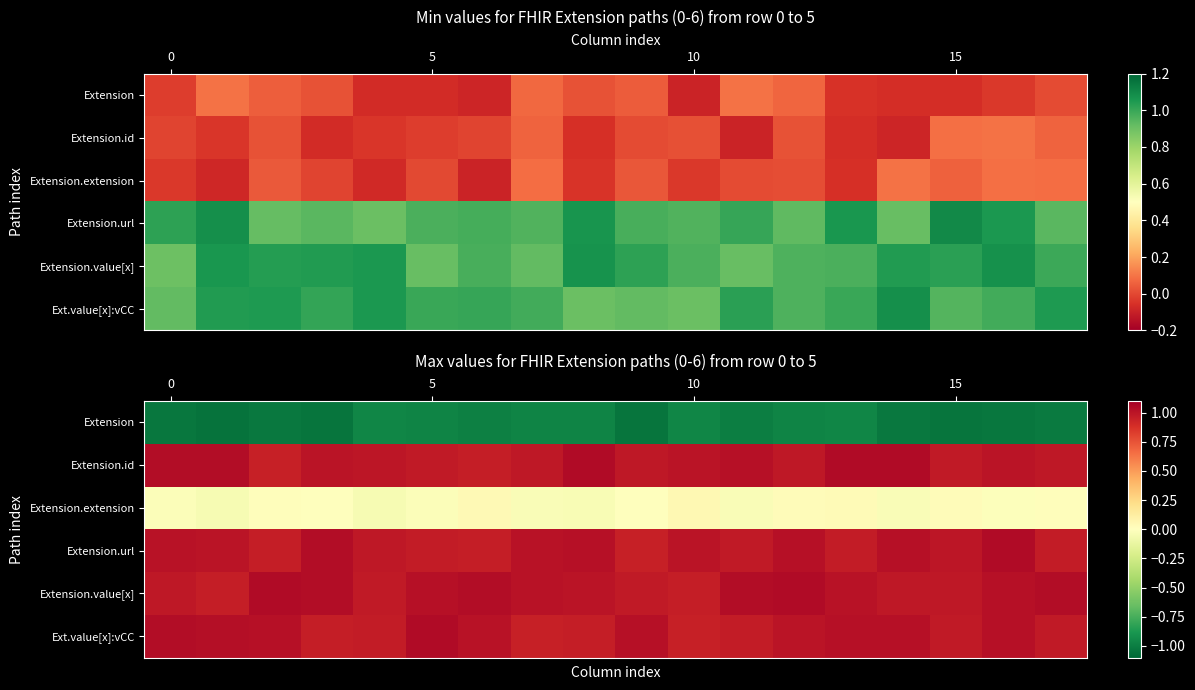

What is the total value across all series at 4?

2.9